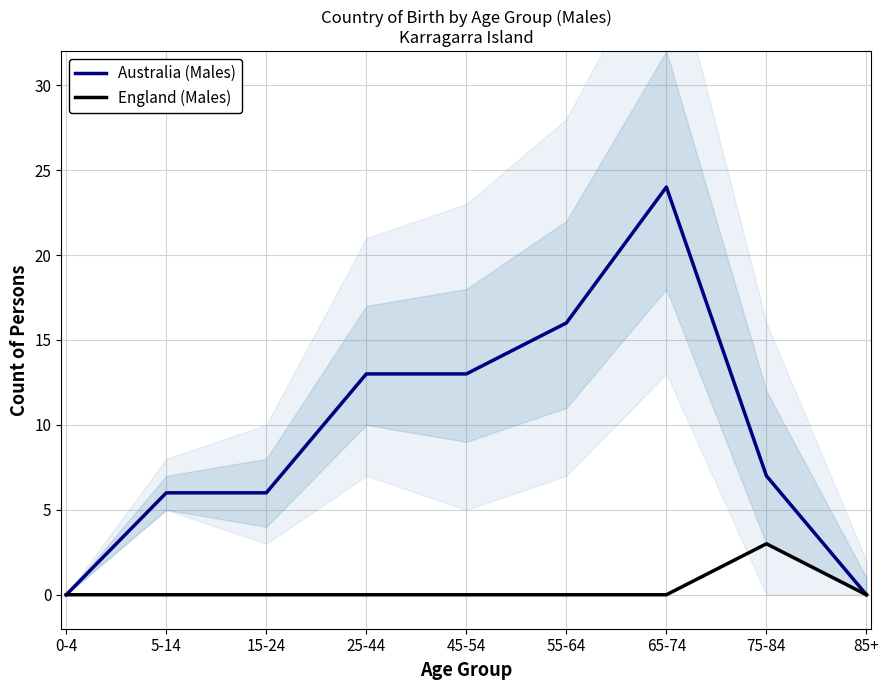

True or false: Australia (Males) and England (Males) intersect in this chart.

False